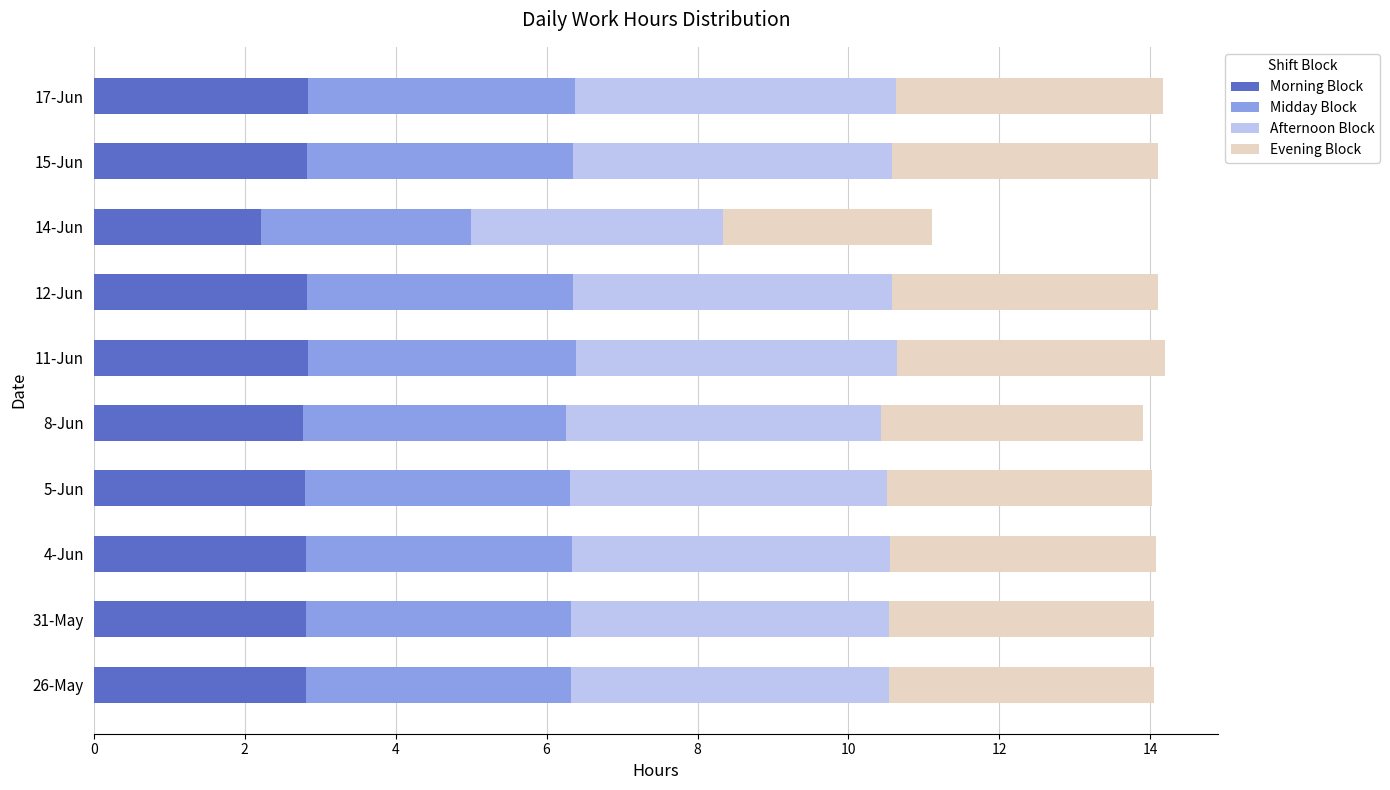

What is the total value across all series at 17-Jun?

14.2